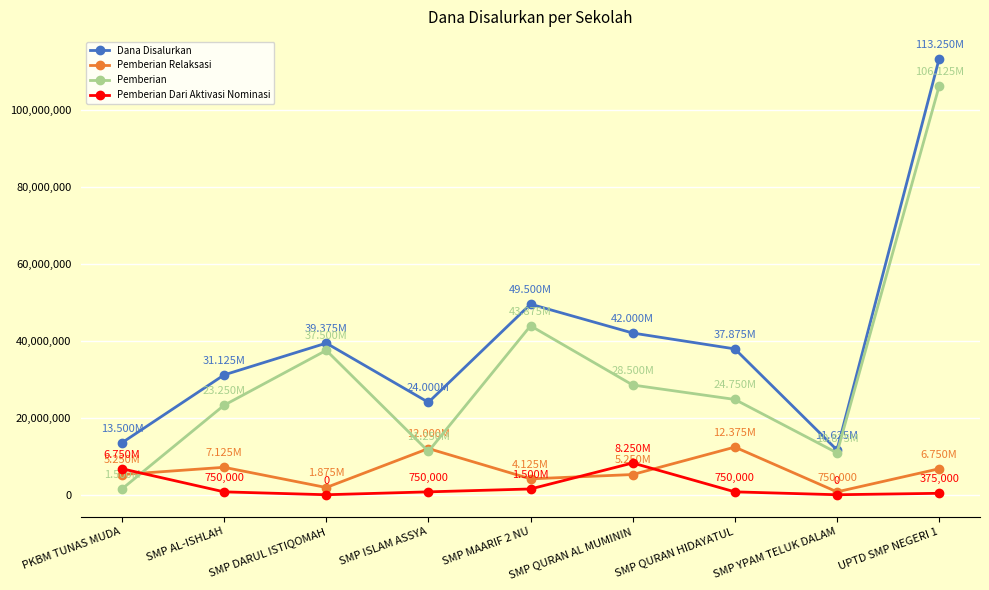

How many lines are shown in the chart?

4